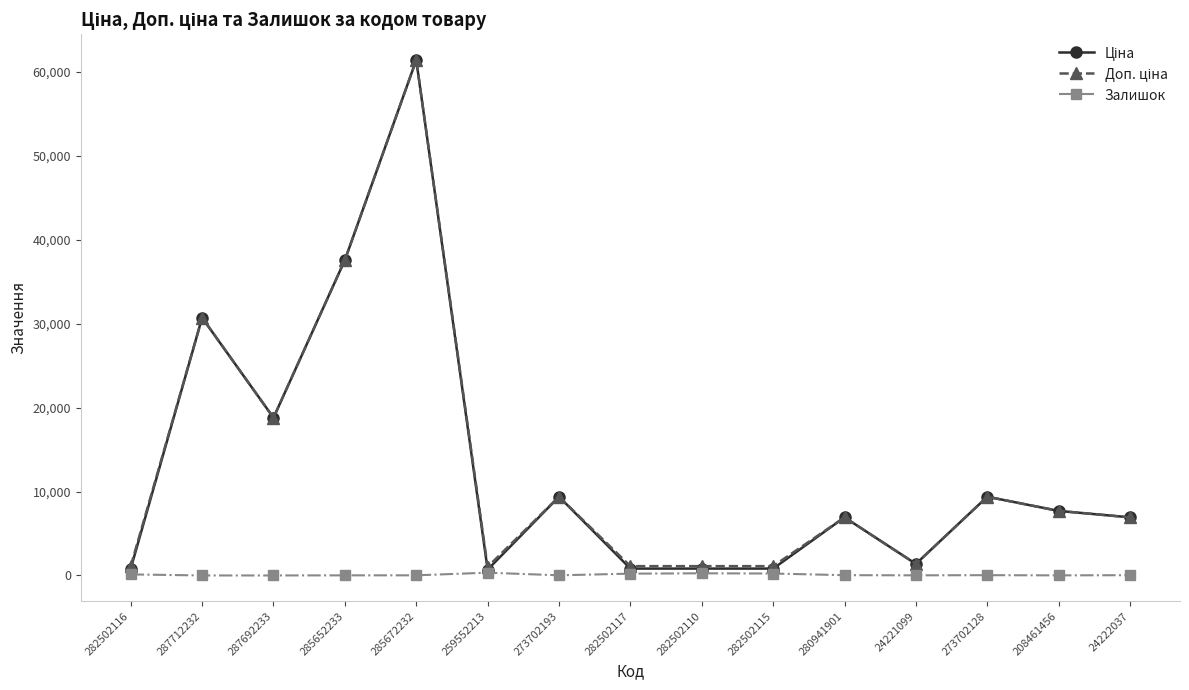

What is the greatest value displayed?

61434.3